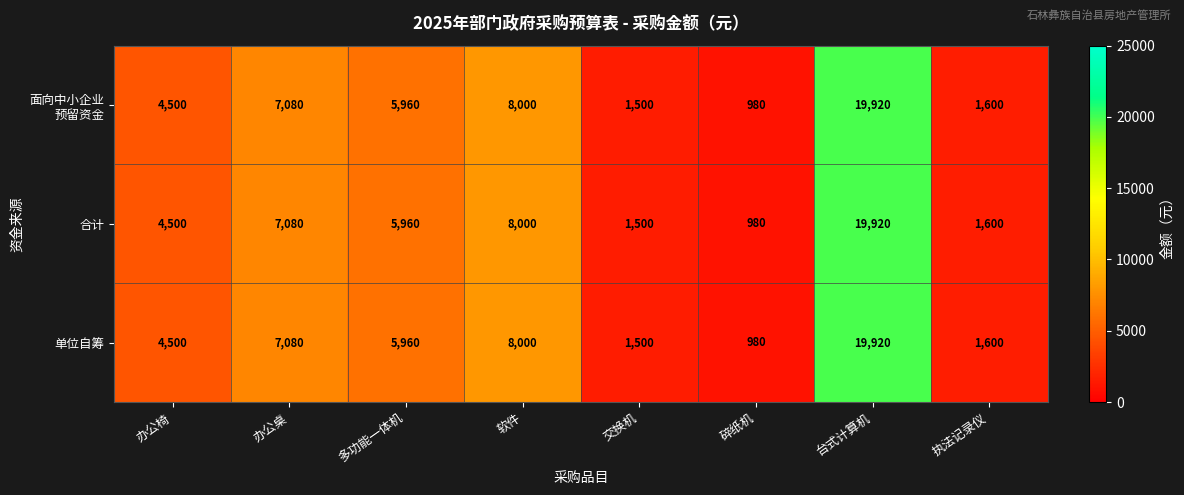

What is the sum of the 单位自筹 values at 多功能一体机 and 碎纸机?

6940